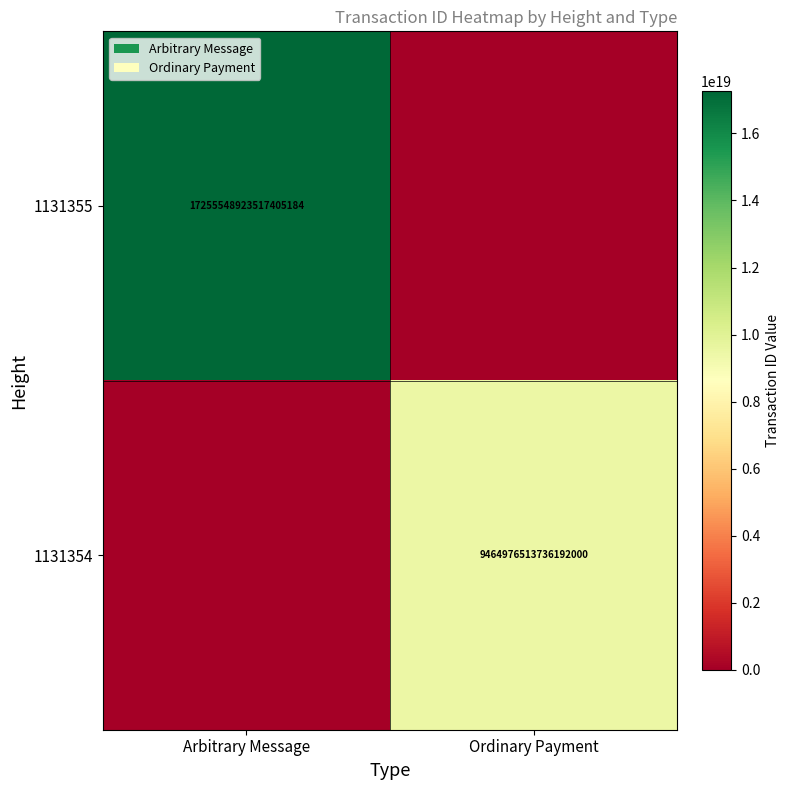

Is it true that 1131354 equals 15447175611508953088 at Ordinary Payment?

False